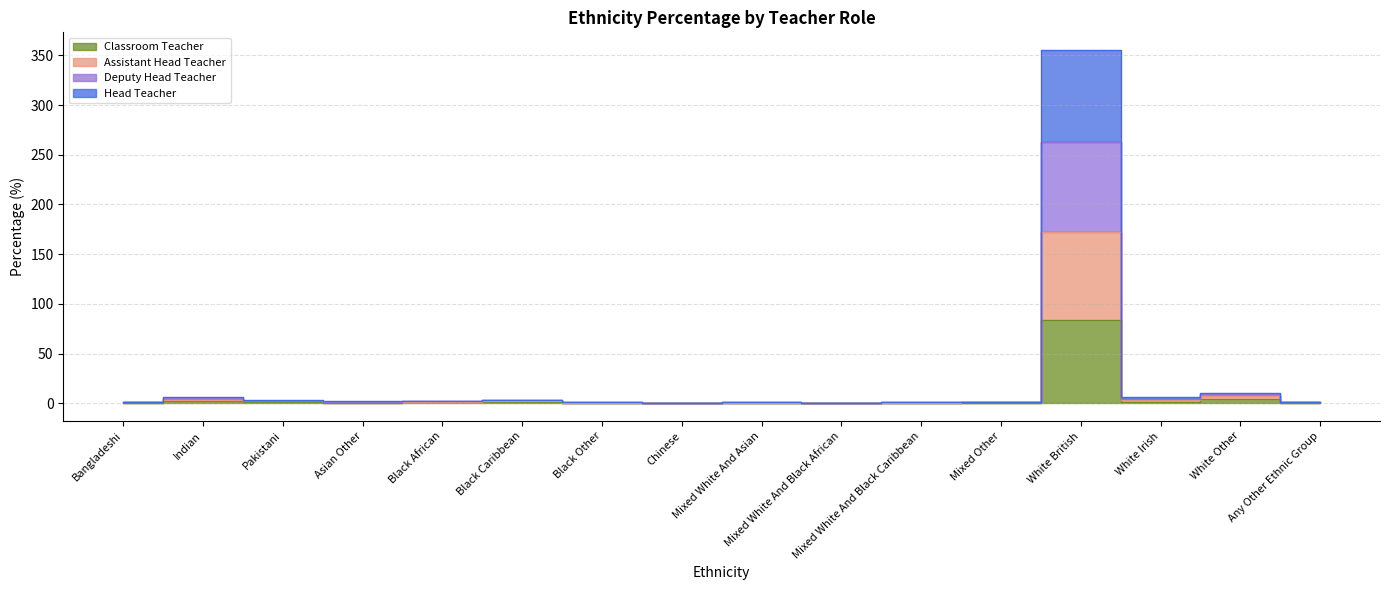

What is the lowest value of the Classroom Teacher series?

0.2